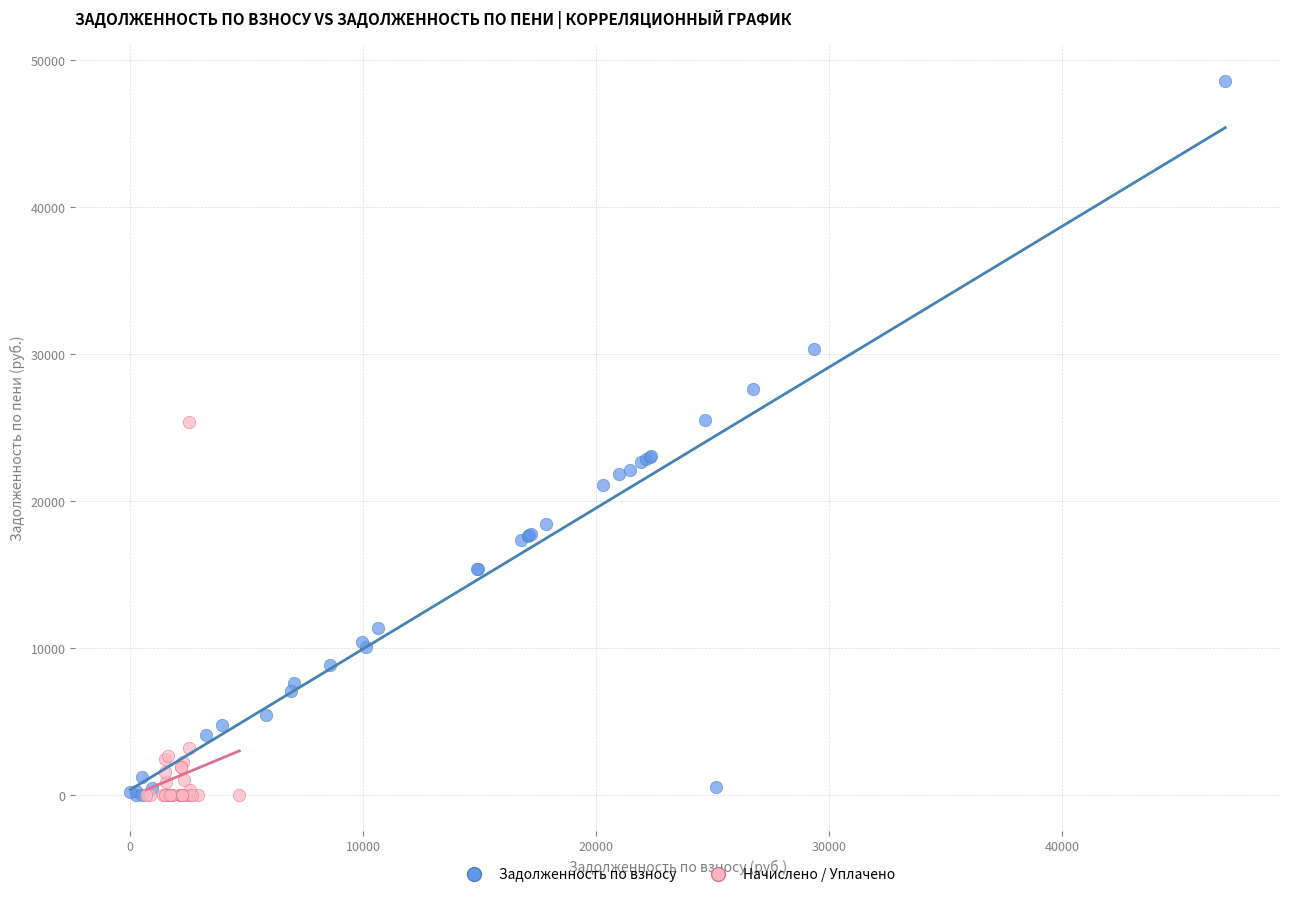

Which series contains the highest Y value?

Задолженность по взносу